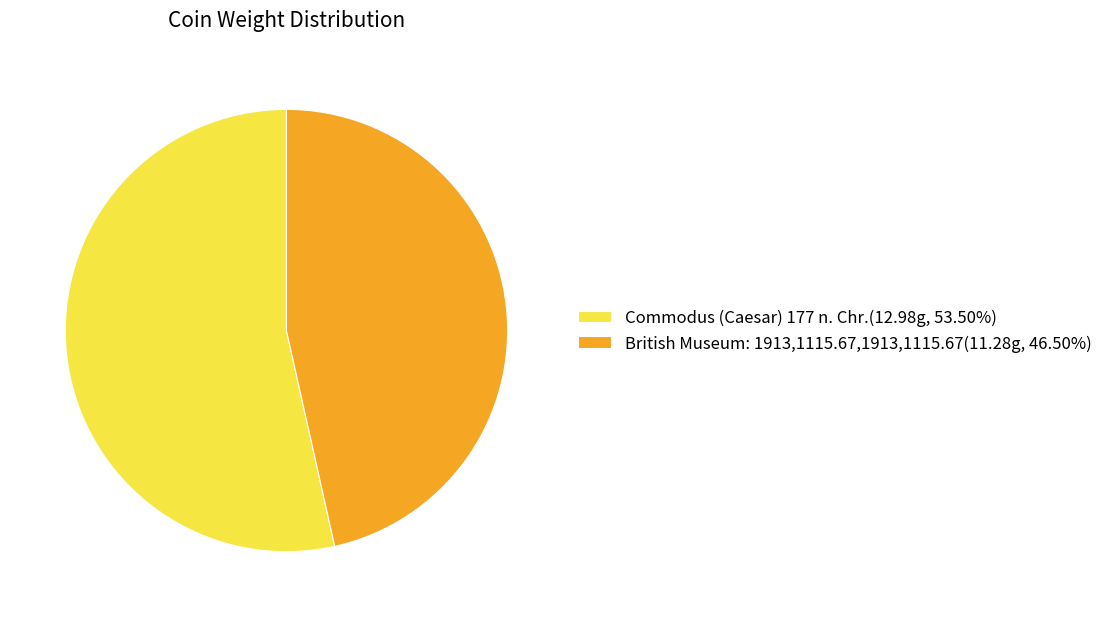

True or false: British Museum: 1913,1115.67,1913,1115.67 accounts for 37% of the total.

False